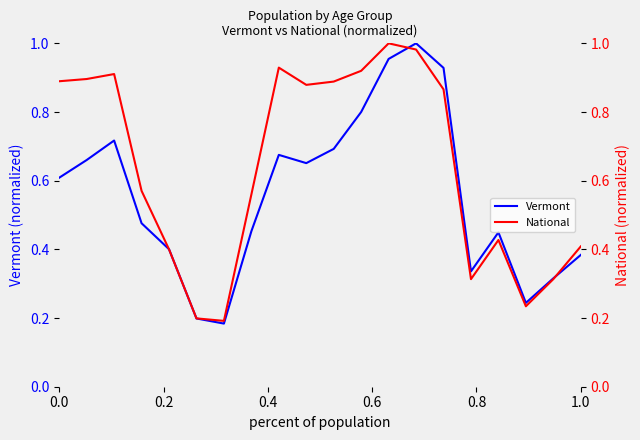

What is the label of the 15th point from the right?

1.0